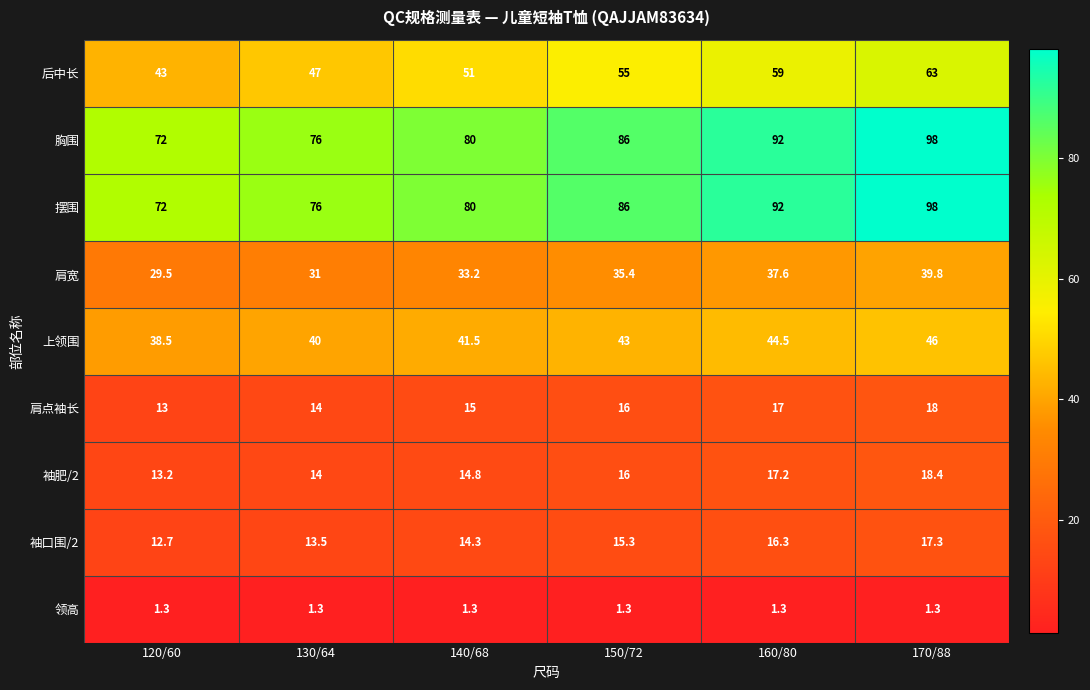

What is the spread (max minus min) of values at 170/88?

96.7